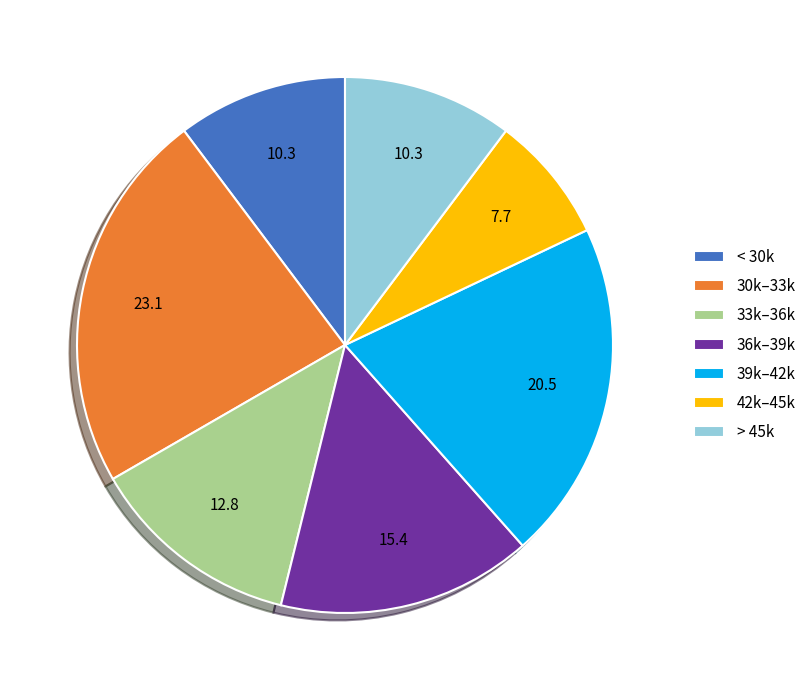

Does any single category account for the majority?

No